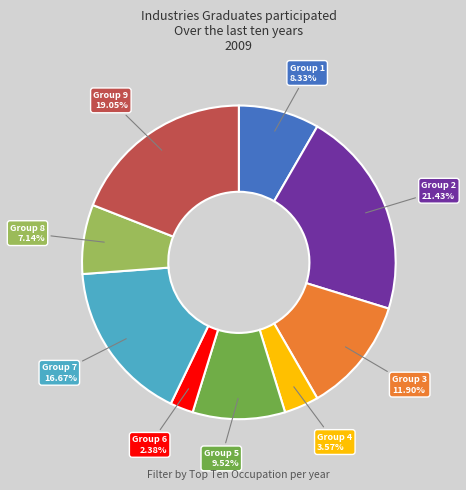

How many slices are in this pie chart?

9